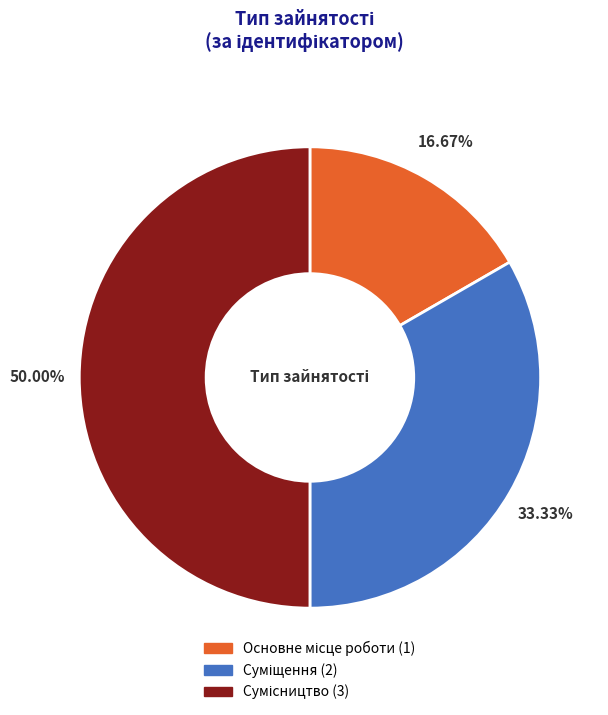

Which category has the smallest portion of the pie?

Основне місце роботи